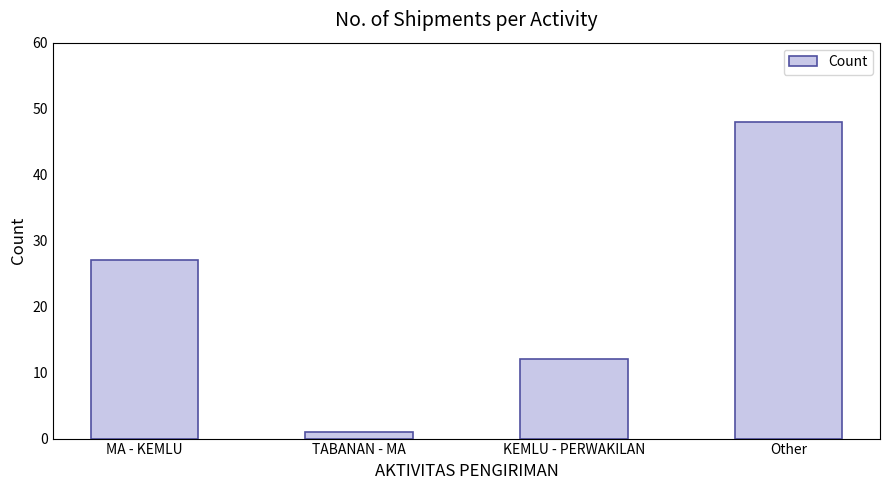

Are the bars grouped side by side (vs. stacked)?

No